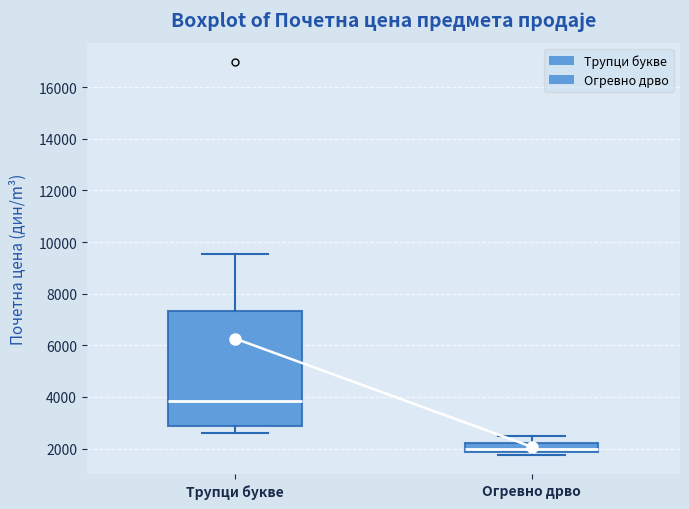

Reading left to right, read every box against the y-axis: the position of its median line, the range the box covers, and the ends of its whiskers. The values are not printed on the chart, so give them approximately, as read against the axis.

Трупци букве: median 3800, box 2800 to 7400, whiskers 2600 to 9600
Огревно дрво: median 2000, box 1800 to 2200, whiskers 1800 (just below the box's lower edge) to 2400